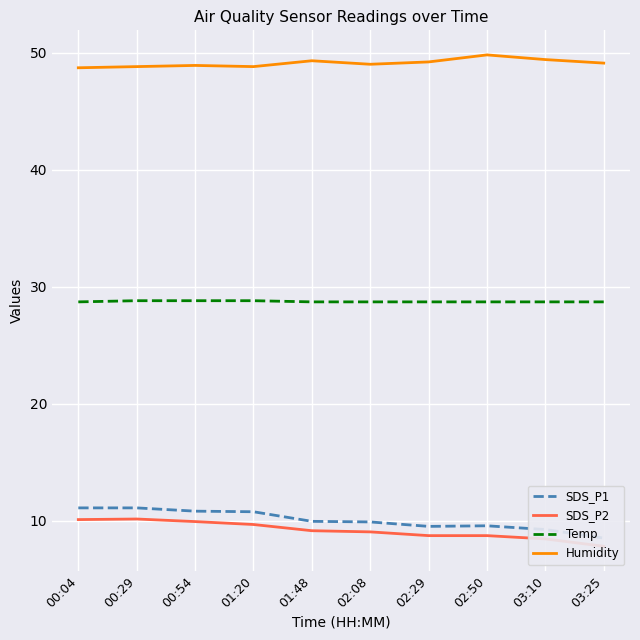

Reading right to left, extract all data points from this chart.

SDS_P1: 8.5	9.2	9.6	9.5	9.9	9.9	10.8	10.8	11.1	11.1
SDS_P2: 7.8	8.4	8.7	8.7	9.1	9.2	9.7	9.9	10.2	10.1
Temp: 28.7	28.7	28.7	28.7	28.7	28.7	28.8	28.8	28.8	28.7
Humidity: 49.1	49.4	49.8	49.2	49.0	49.3	48.8	48.9	48.8	48.7